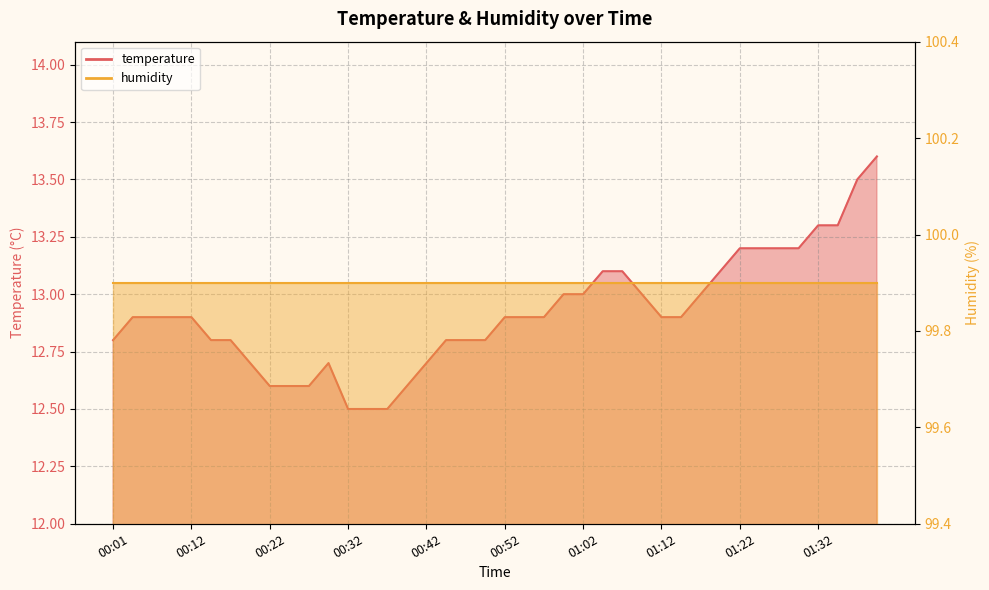

How many points are higher than both their immediate neighbors (excluding endpoints)?

1